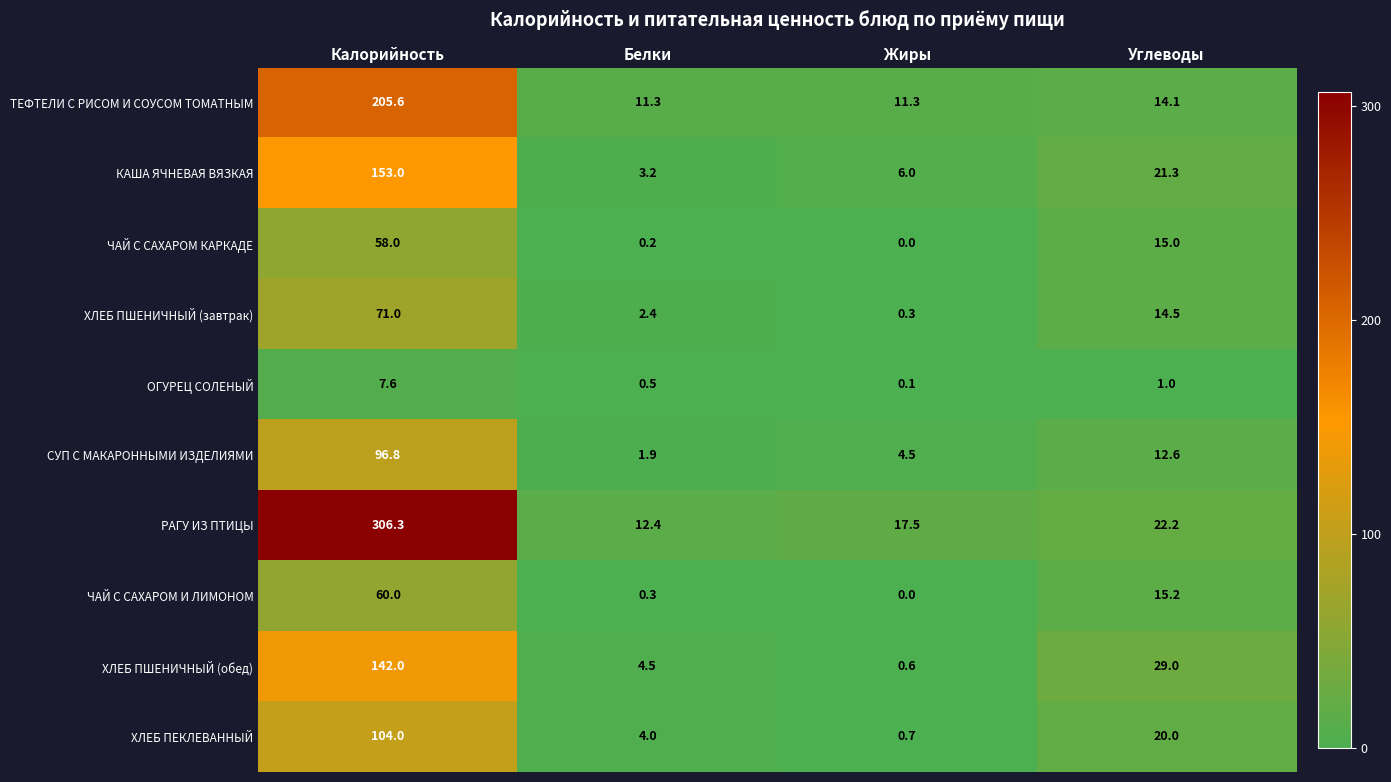

What is the total value across all series at Углеводы?

164.9